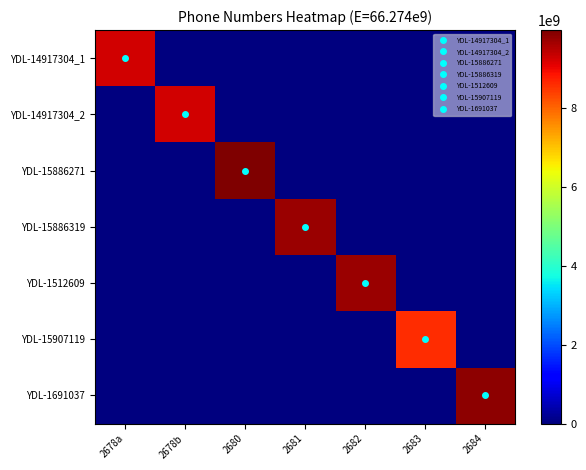

Which label corresponds to the largest value in the chart?

2680